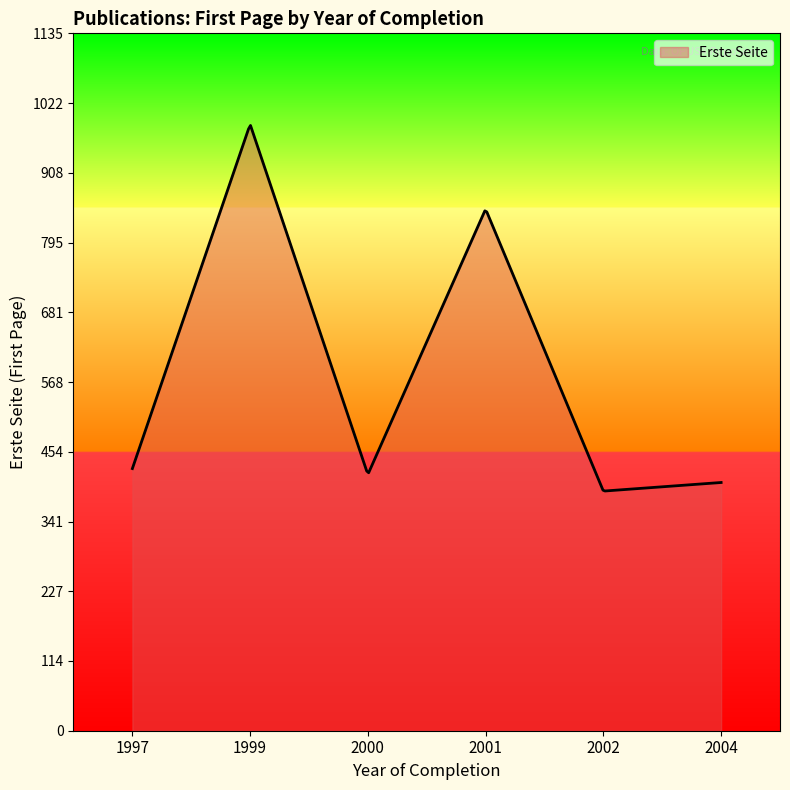

What is the difference between the maximum and minimum values?

594.9